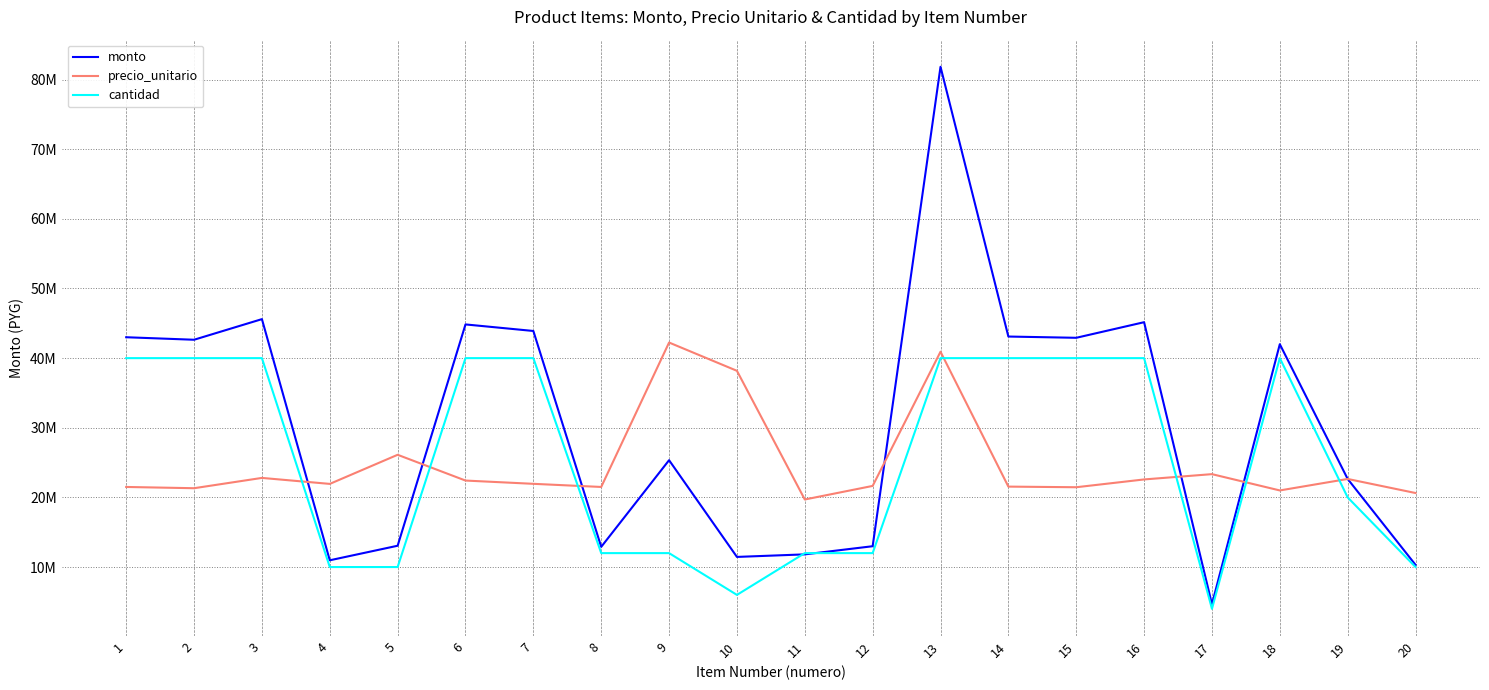

What is the spread (max minus min) of values at 9?

30240000